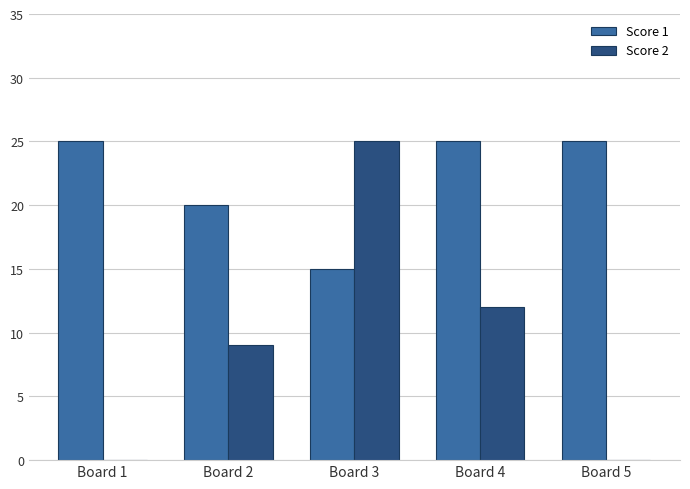

What is the maximum value shown in the chart?

25